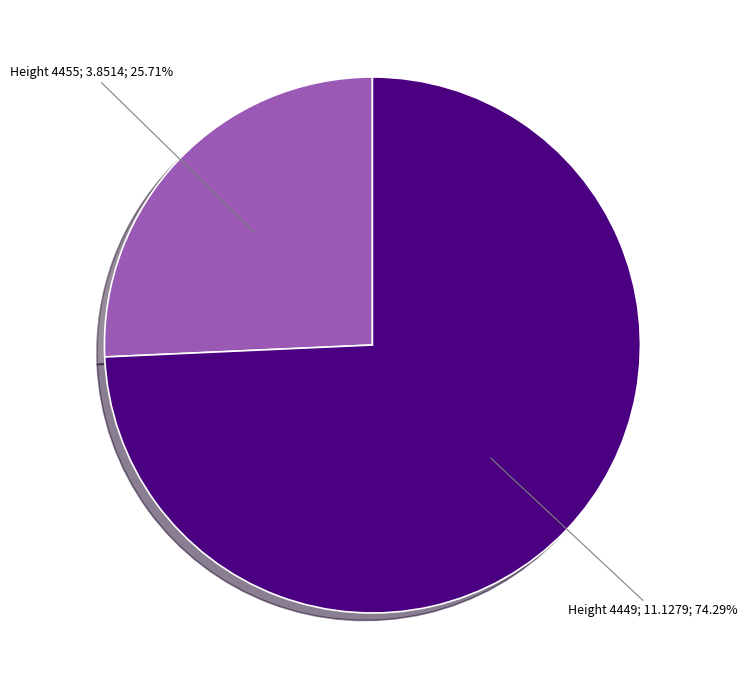

Is there a majority slice in this chart?

Yes